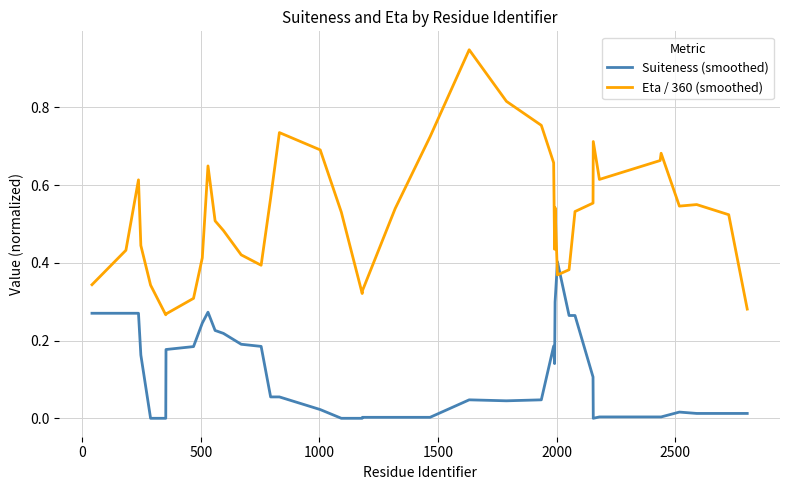

List the series in order of their overall mean, highest first.

Eta / 360 (smoothed), Suiteness (smoothed)